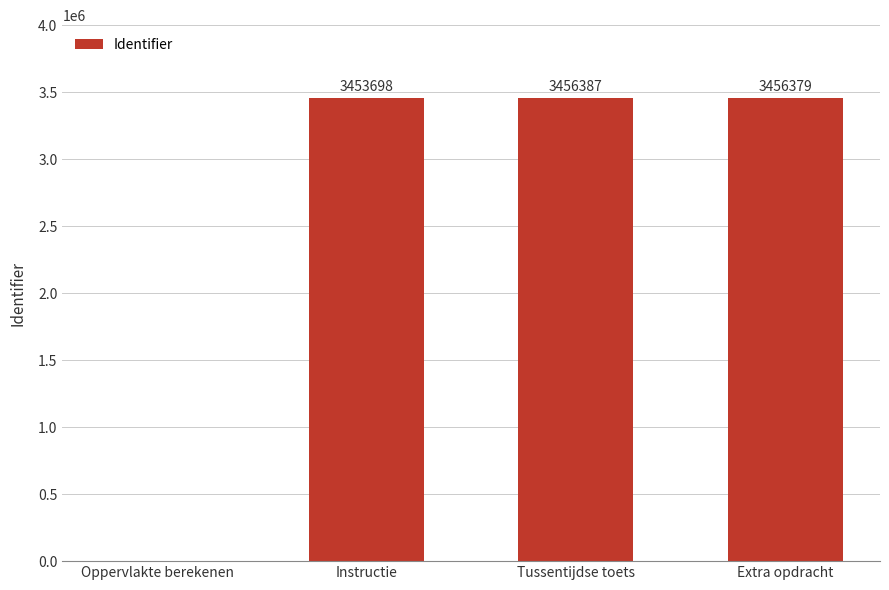

The value at Tussentijdse toets is 2111320. True or false?

False